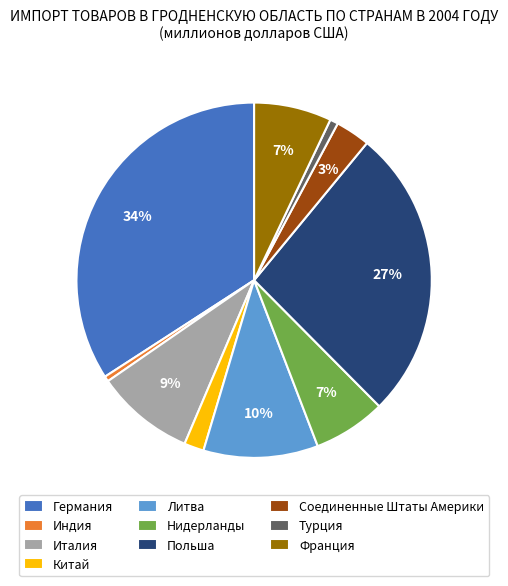

How many slices are in this pie chart?

10